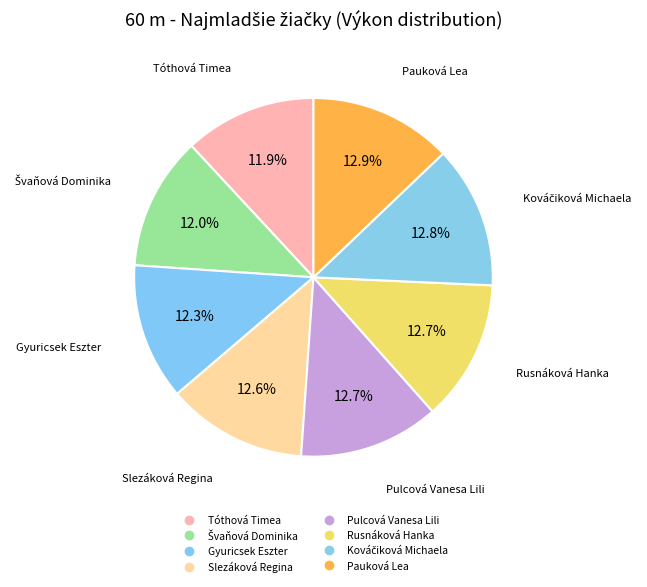

To the nearest percent, what percentage of the pie is Rusnáková Hanka?

13%